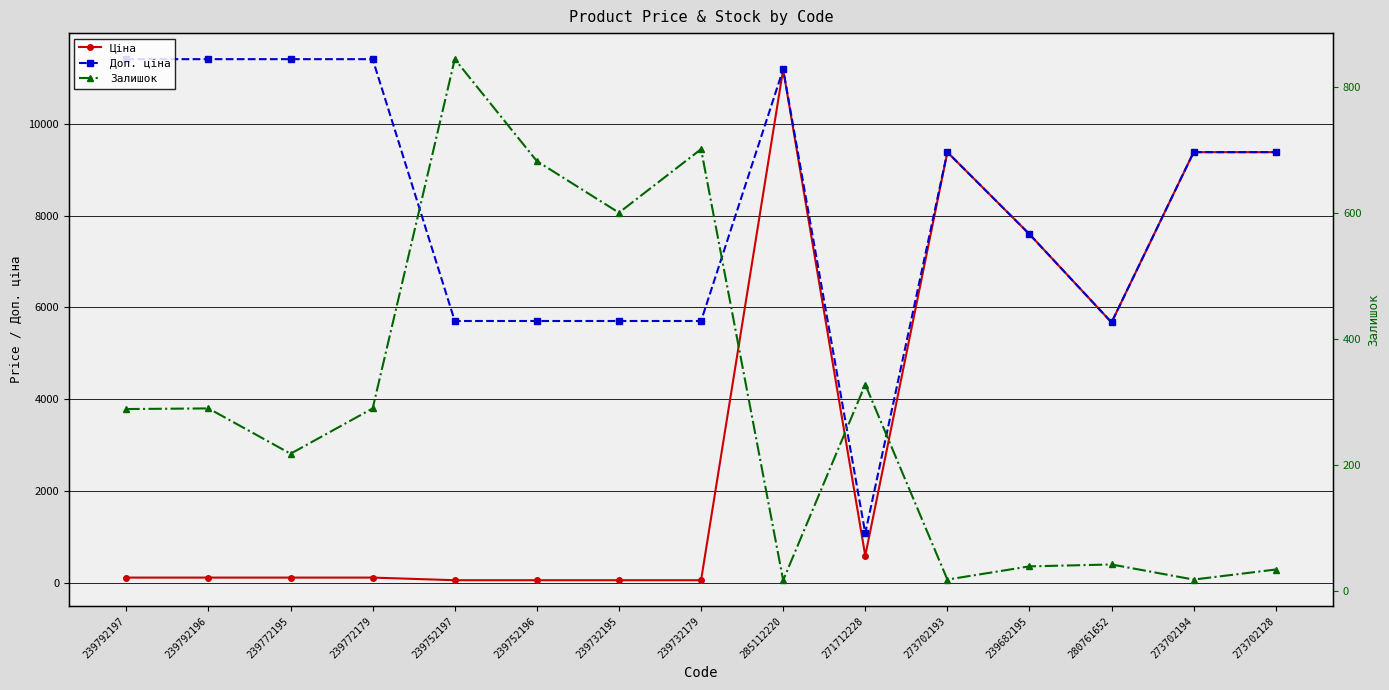

Which series has the largest total across all categories?

Доп. ціна